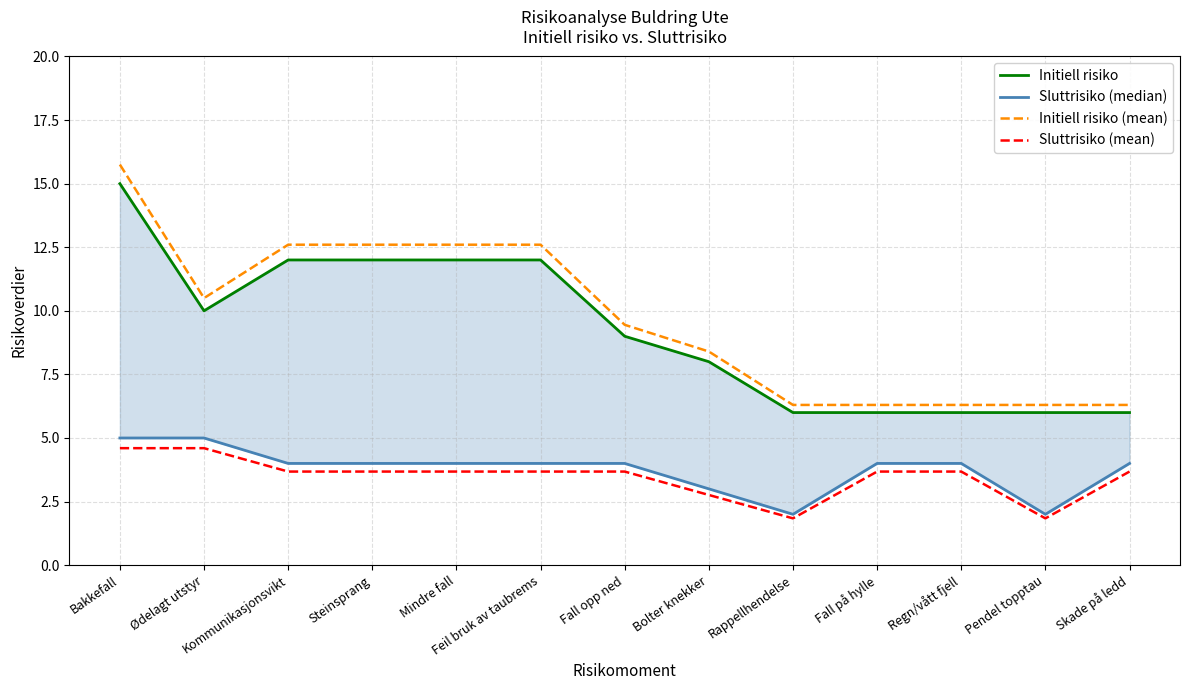

Reading right to left, extract all data points from this chart.

Initiell risiko: 6.0	6.0	6.0	6.0	6.0	8.0	9.0	12.0	12.0	12.0	12.0	10.0	15.0
Sluttrisiko (median): 4.0	2.0	4.0	4.0	2.0	3.0	4.0	4.0	4.0	4.0	4.0	5.0	5.0
Initiell risiko (mean): 6.3	6.3	6.3	6.3	6.3	8.4	9.5	12.6	12.6	12.6	12.6	10.5	15.8
Sluttrisiko (mean): 3.7	1.8	3.7	3.7	1.8	2.8	3.7	3.7	3.7	3.7	3.7	4.6	4.6